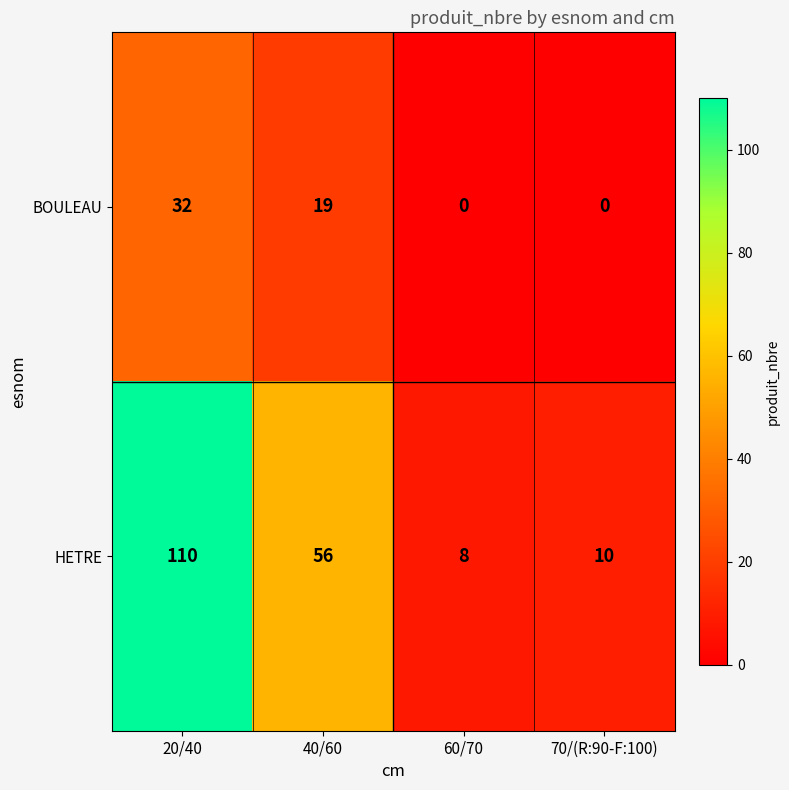

The HETRE series shows 45 at 20/40. True or false?

False